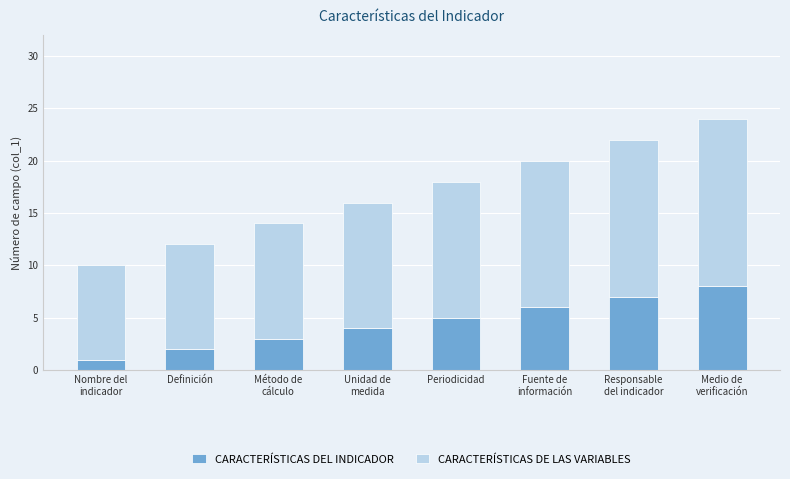

Reading right to left, transcribe the values for CARACTERÍSTICAS DEL INDICADOR.

8	7	6	5	4	3	2	1